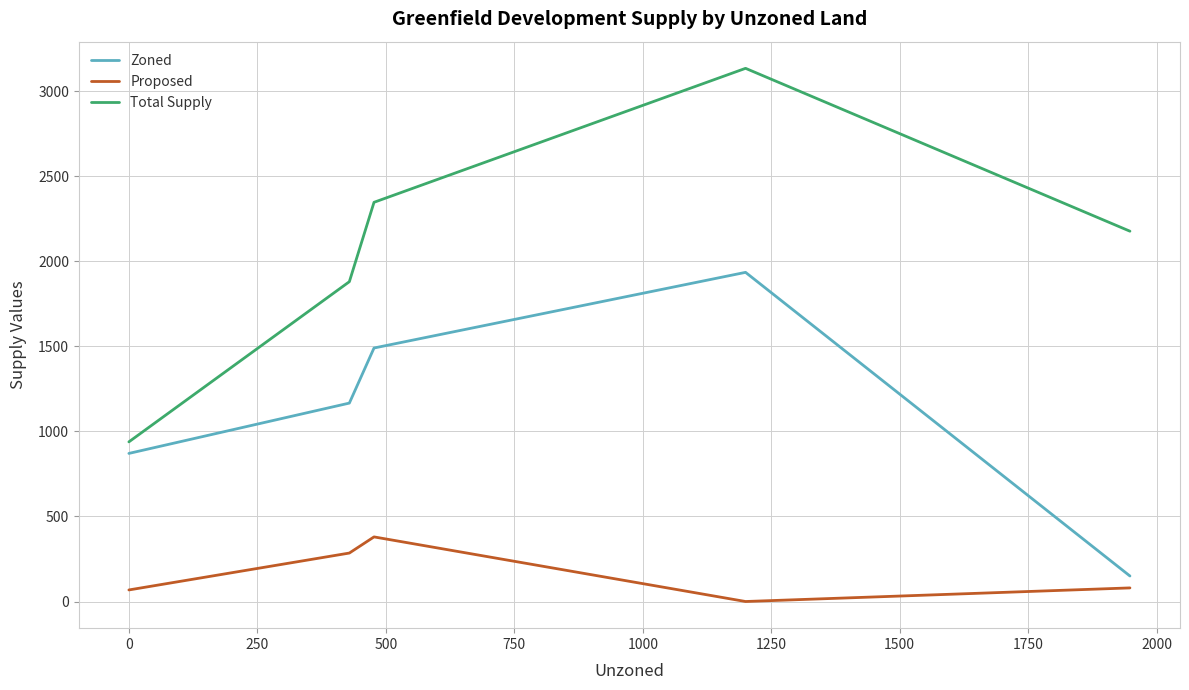

Which series has the largest range (max minus min)?

Total Supply